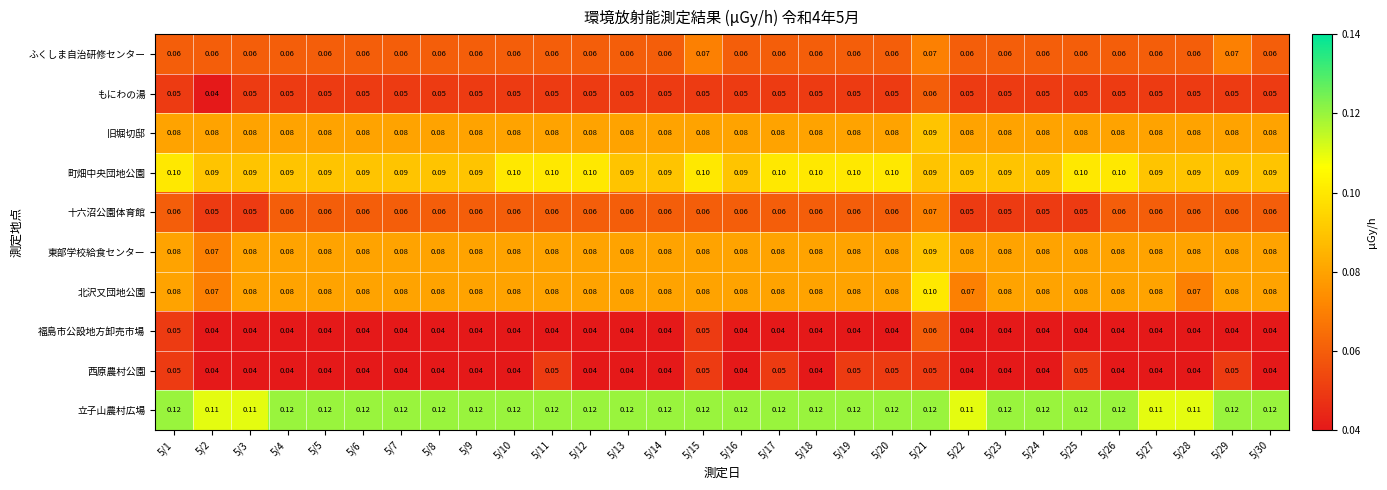

What is the maximum value shown in the chart?

0.1